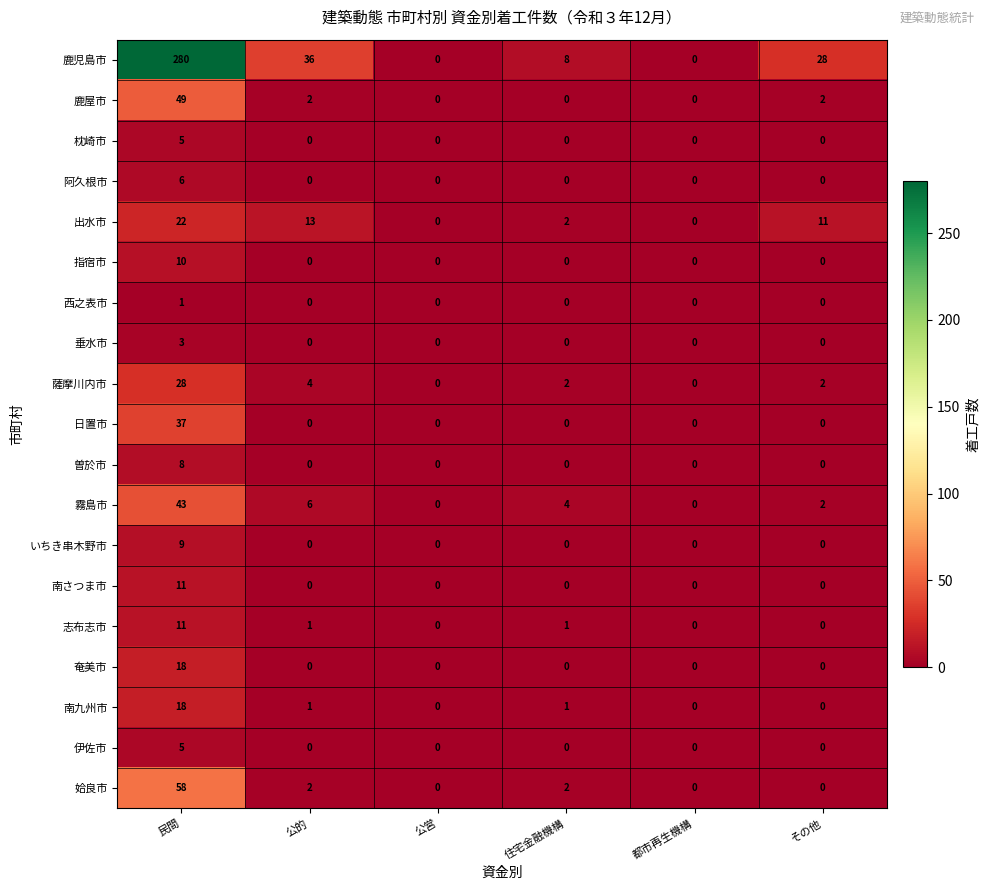

At how many categories does at least one series exceed 117?

1